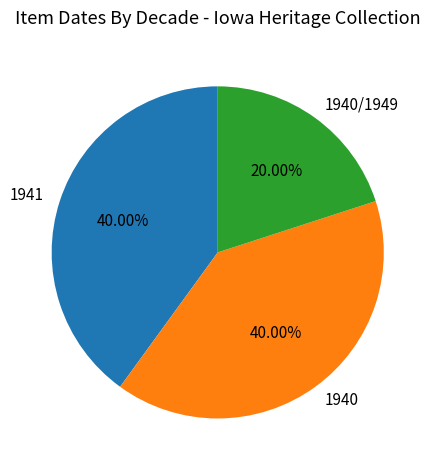

Combined, do 1940 and 1940/1949 account for over 50%?

Yes